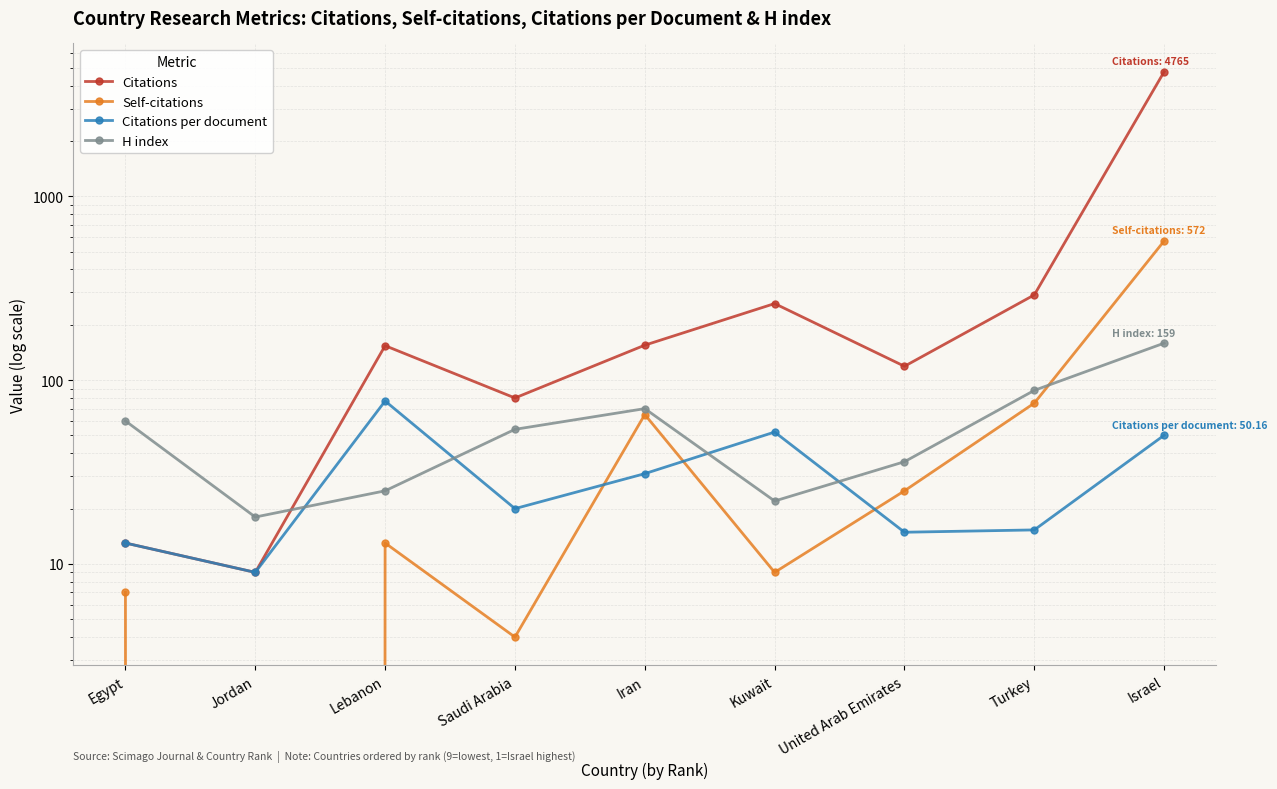

True or false: Citations per document and Self-citations cross at least once.

True